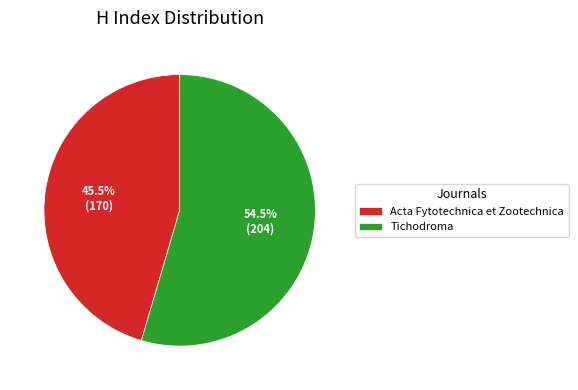

To the nearest percent, what is the average slice percentage?

50%